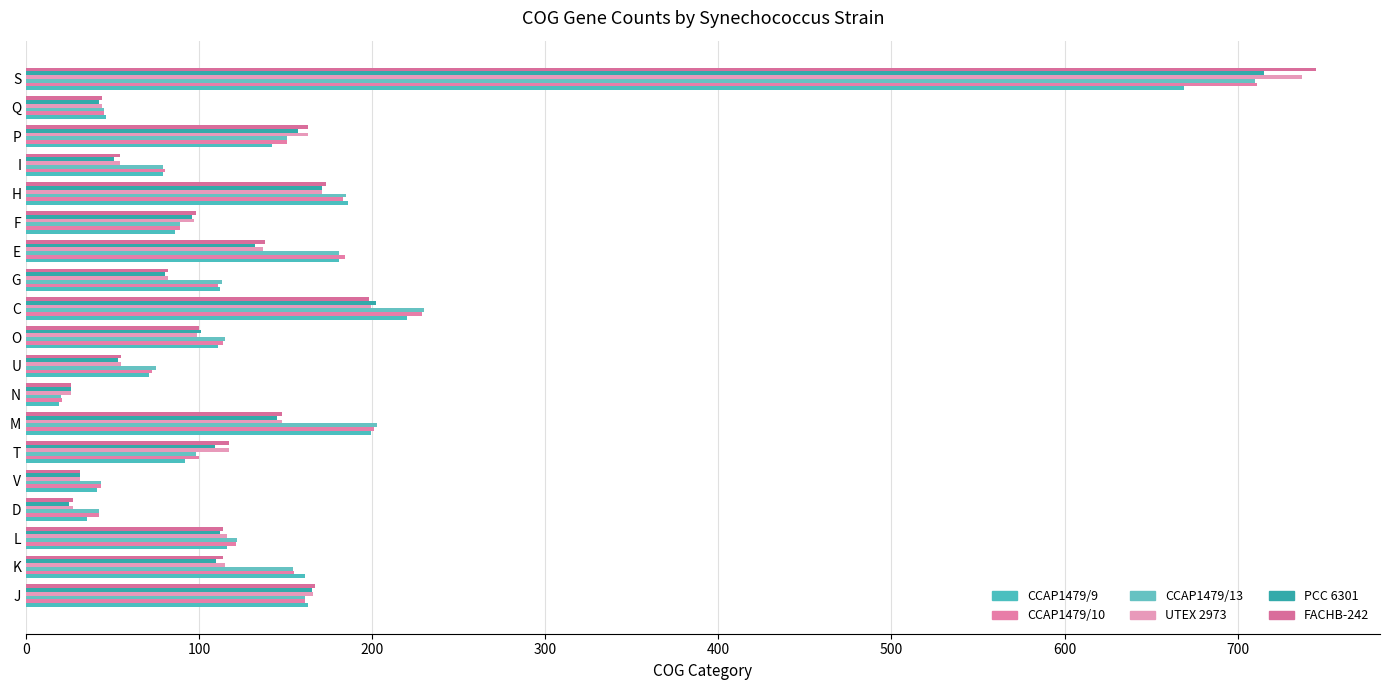

Reading left to right, list all the values displayed in this chart.

CCAP1479/9: 163	161	116	35	41	92	199	19	71	111	220	112	181	86	186	79	142	46	669
CCAP1479/10: 161	155	121	42	43	100	201	21	73	114	229	111	184	89	183	80	151	45	711
CCAP1479/13: 161	154	122	42	43	98	203	20	75	115	230	113	181	89	185	79	151	45	710
UTEX 2973: 166	115	116	27	31	117	148	26	55	99	199	82	137	97	171	54	163	44	737
PCC 6301: 165	110	112	25	31	109	145	26	53	101	202	80	132	96	171	51	157	42	715
FACHB-242: 167	114	114	27	31	117	148	26	55	100	198	82	138	98	173	54	163	44	745